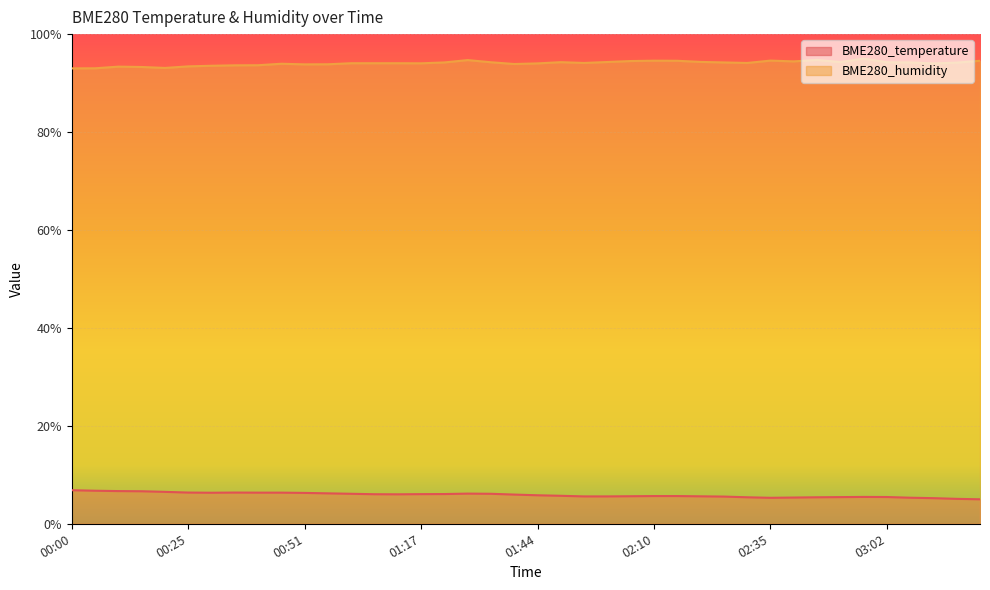

What is the label of the 3rd point from the left?

00:10